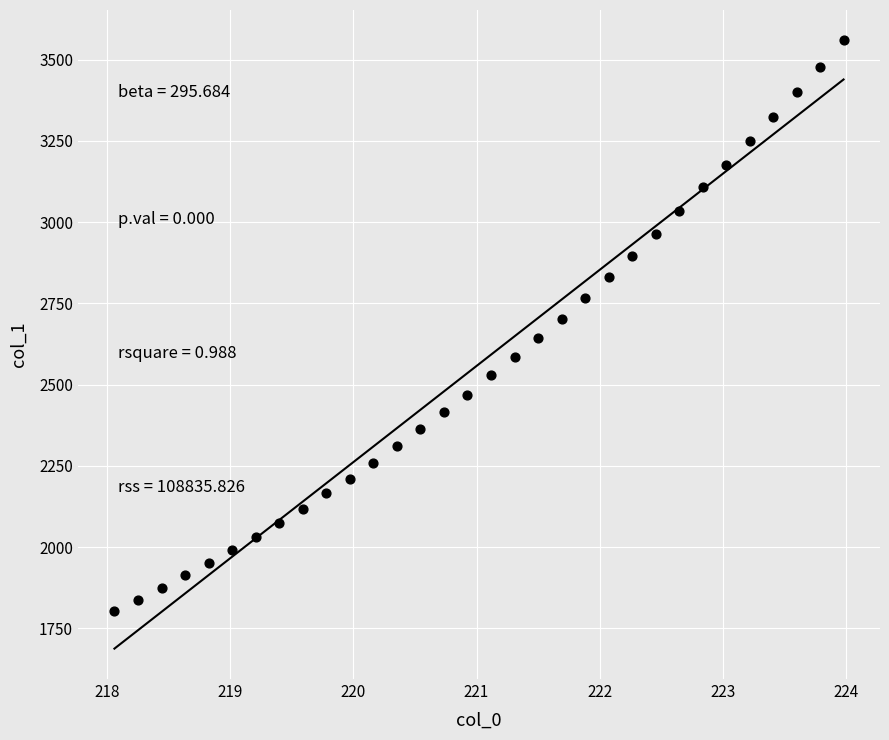

What is the range of Y values (max minus min)?

1754.4